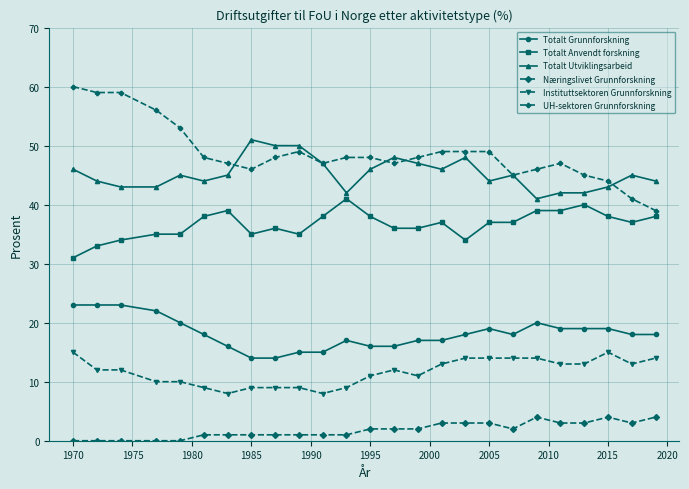

List the series in order of their peak value, lowest first.

Næringslivet Grunnforskning, Instituttsektoren Grunnforskning, Totalt Grunnforskning, Totalt Anvendt forskning, Totalt Utviklingsarbeid, UH-sektoren Grunnforskning